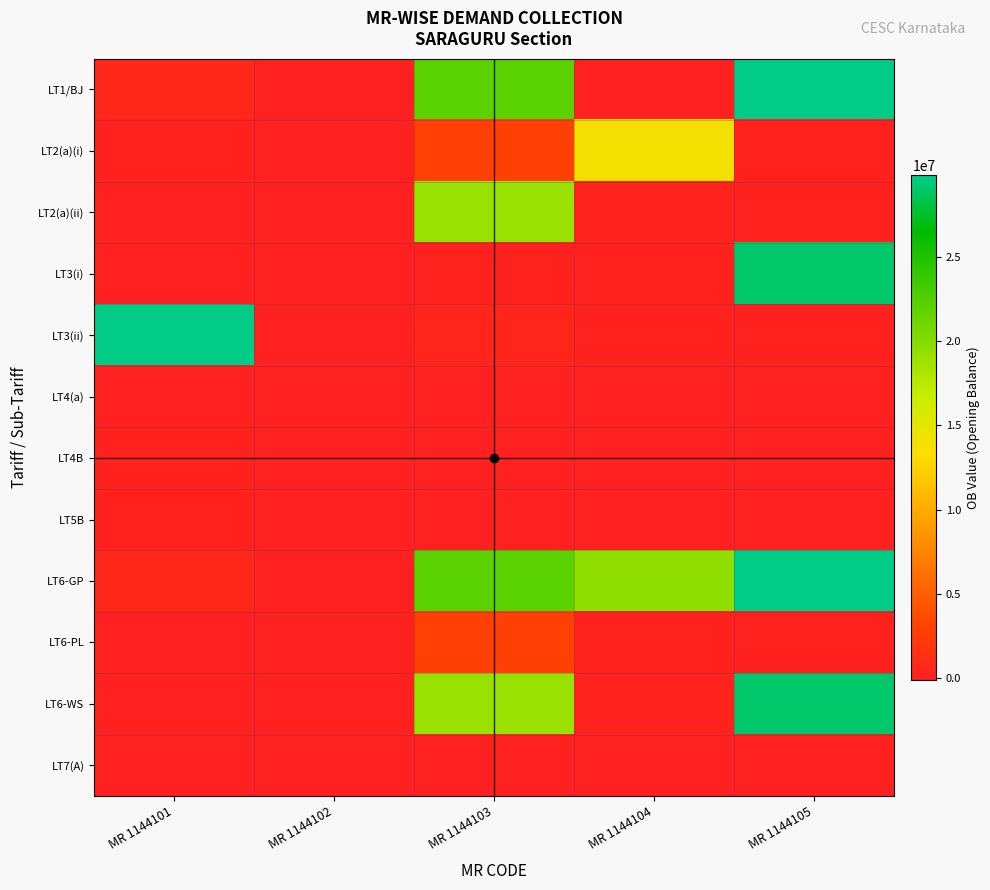

What is the minimum value shown in the chart?

-882525.6